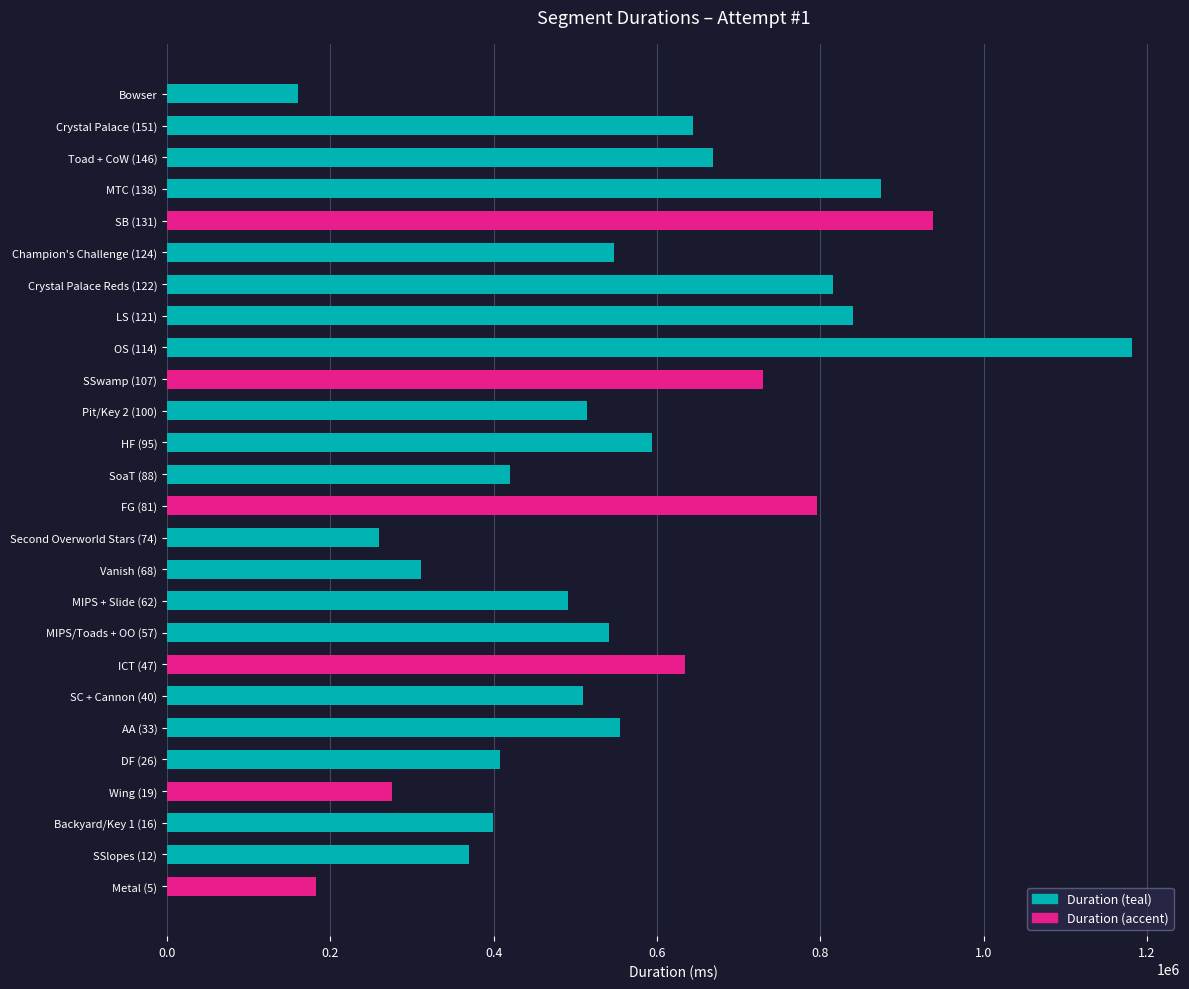

The value at Crystal Palace (151) is 896573. True or false?

False